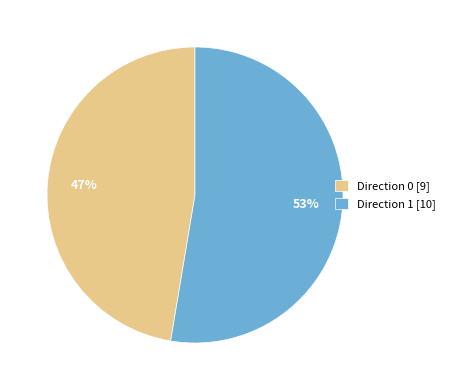

Is the sum of Direction 0 and Direction 1 greater than half?

Yes